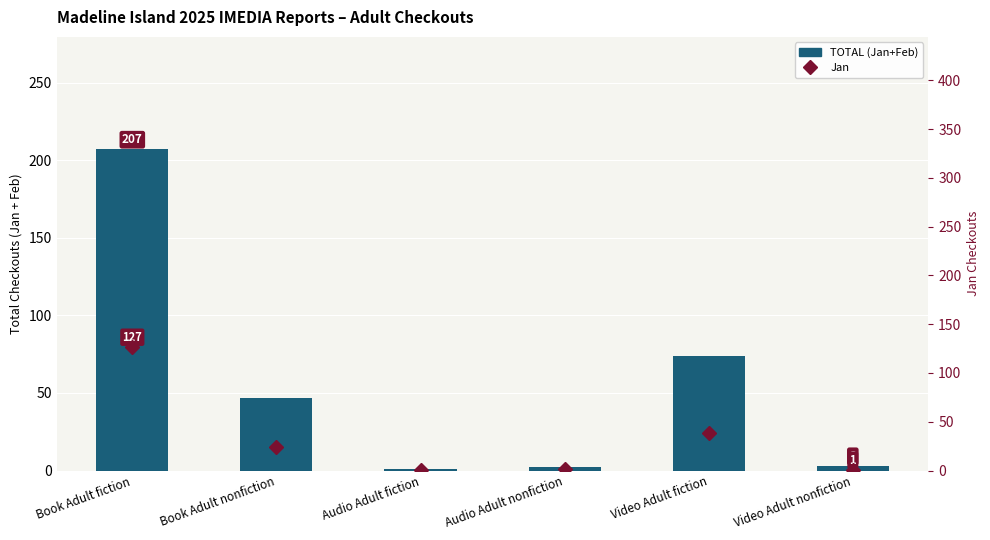

Which category has the lowest value across all series?

Audio Adult fiction